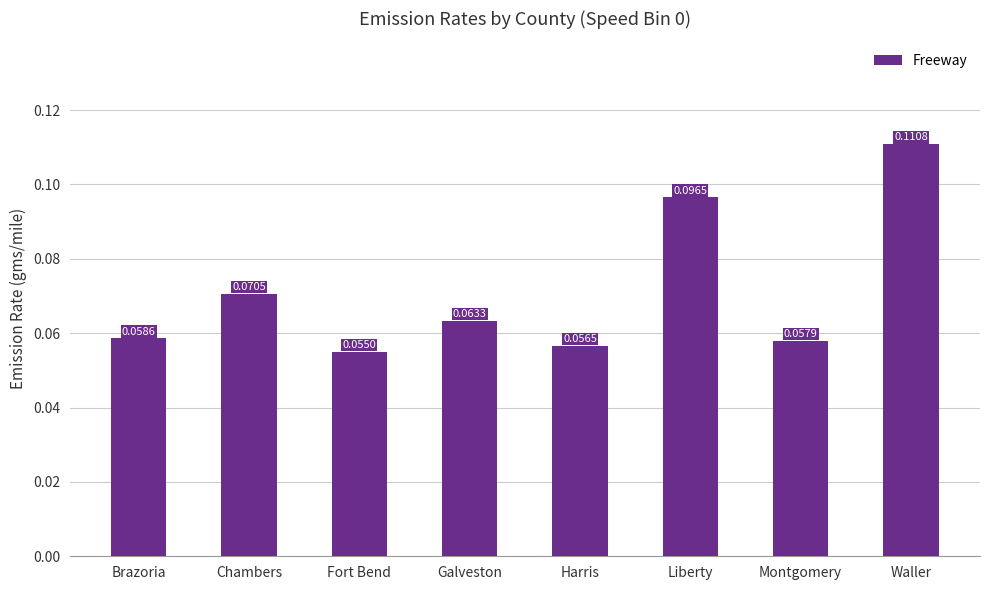

Rank the categories by value from lowest to highest.

Fort Bend, Harris, Montgomery, Brazoria, Galveston, Chambers, Liberty, Waller